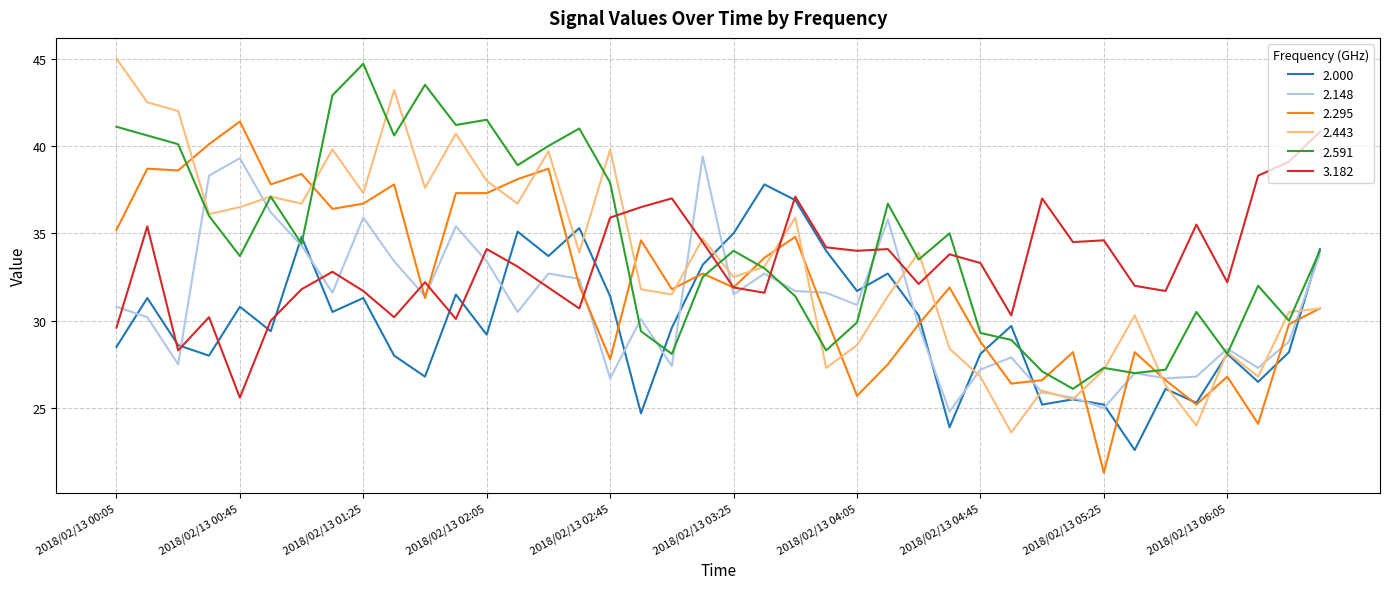

What is the smallest value displayed?

21.3